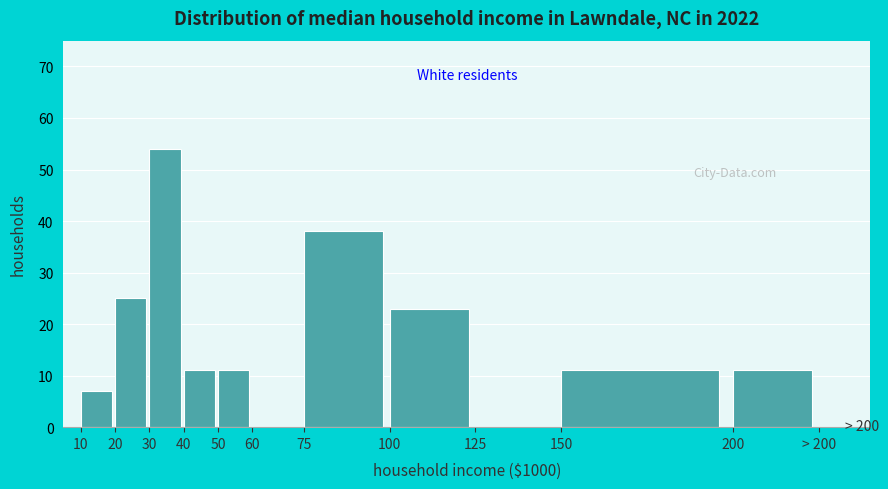

Reading left to right, extract all data points from this chart.

10=7	20=25	30=54	40=11	50=11	60=0	75=38	100=23	125=0	150=11	200=11